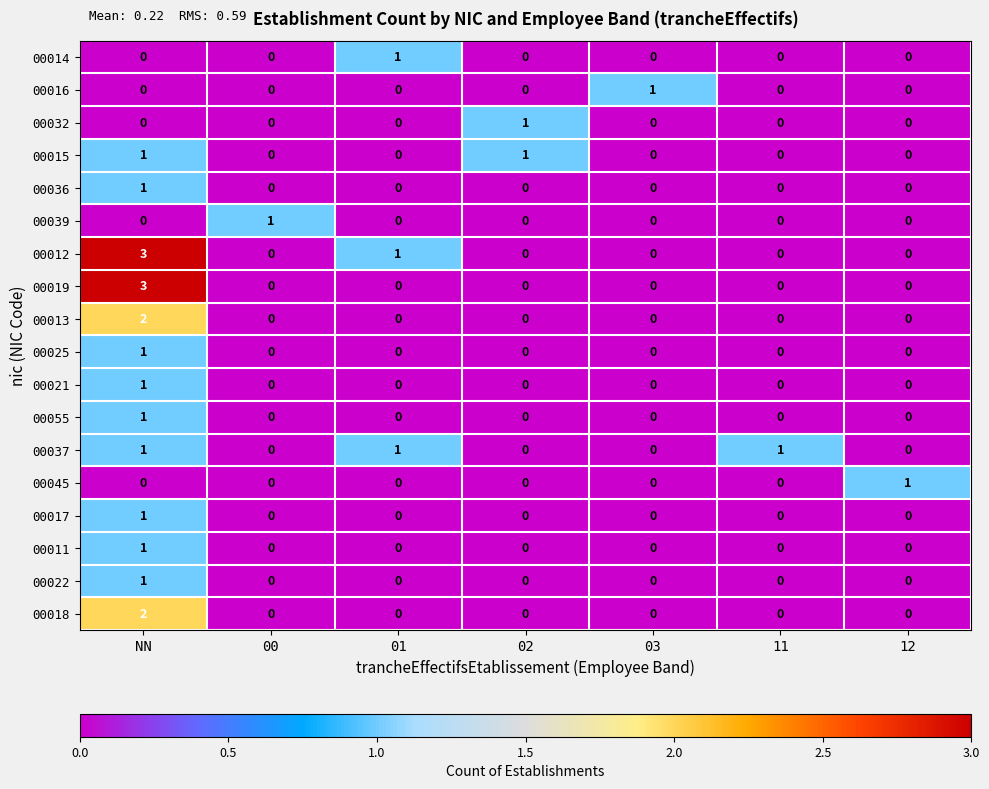

Count the number of data series in this chart.

18